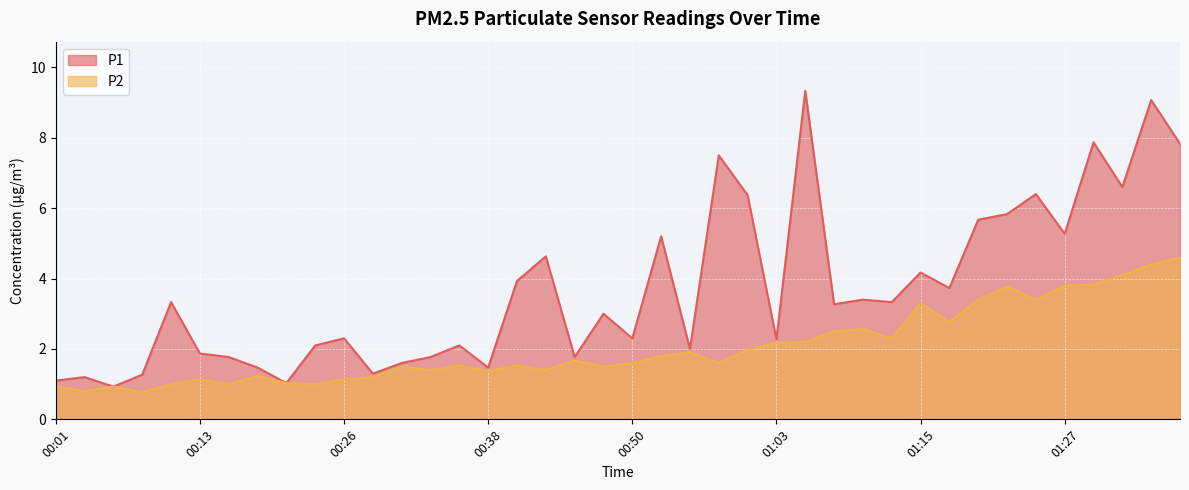

Reading left to right, list all the values displayed in this chart.

P1: 1.1	1.2	0.9	1.3	3.3	1.9	1.8	1.5	1.0	2.1	2.3	1.3	1.6	1.8	2.1	1.5	3.9	4.6	1.8	3.0	2.3	5.2	2.0	7.5	6.4	2.3	9.3	3.3	3.4	3.3	4.2	3.7	5.7	5.8	6.4	5.3	7.9	6.6	9.1	7.8
P2: 0.9	0.8	0.9	0.8	1.0	1.1	1.0	1.2	1.0	1.0	1.1	1.2	1.5	1.4	1.5	1.4	1.5	1.4	1.7	1.5	1.6	1.8	1.9	1.6	2.0	2.2	2.2	2.5	2.6	2.3	3.3	2.8	3.4	3.8	3.4	3.8	3.8	4.1	4.4	4.6